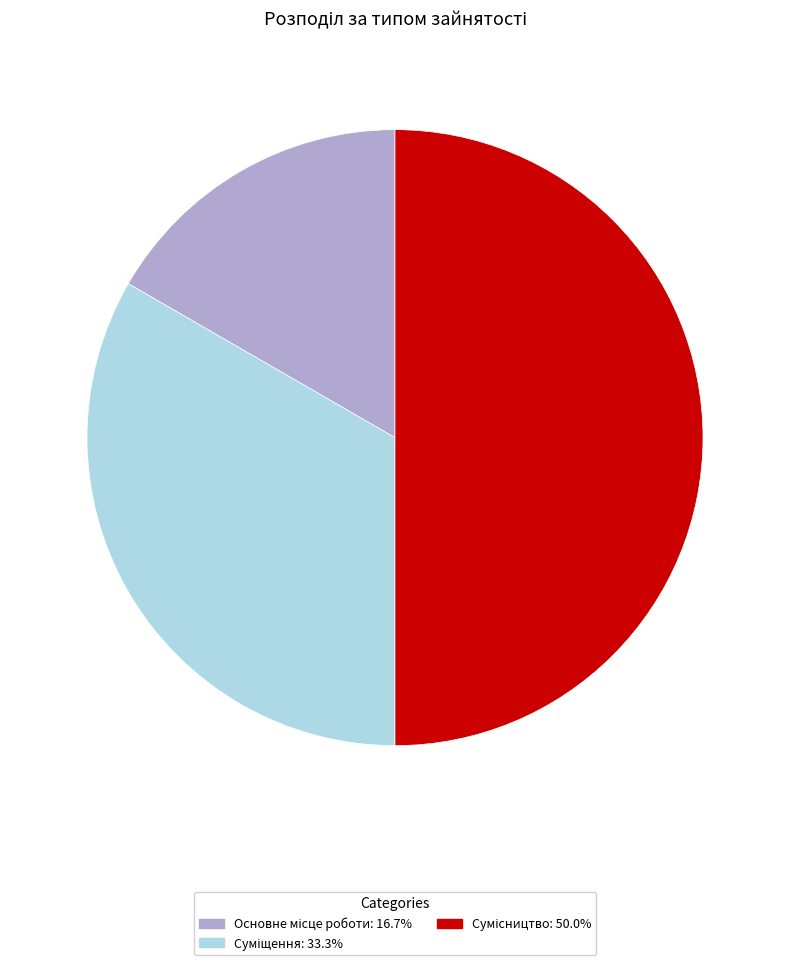

Approximately how many times larger is the value at Суміщення compared to Сумісництво?

0.7